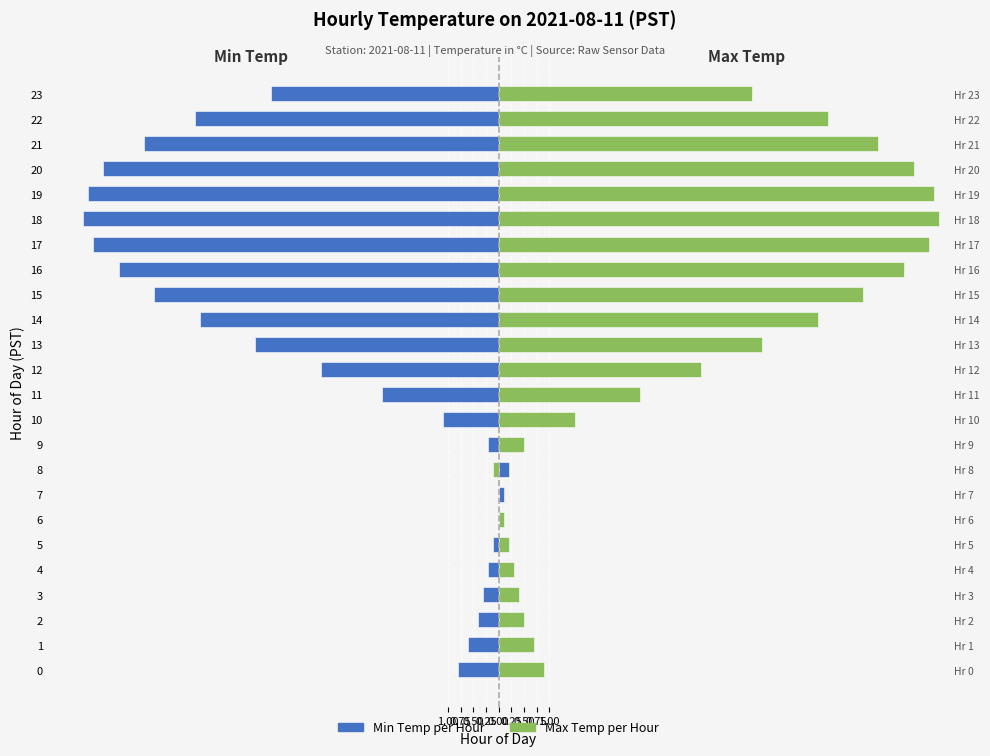

Is it true that Max Temp equals 0.3 at 5?

False